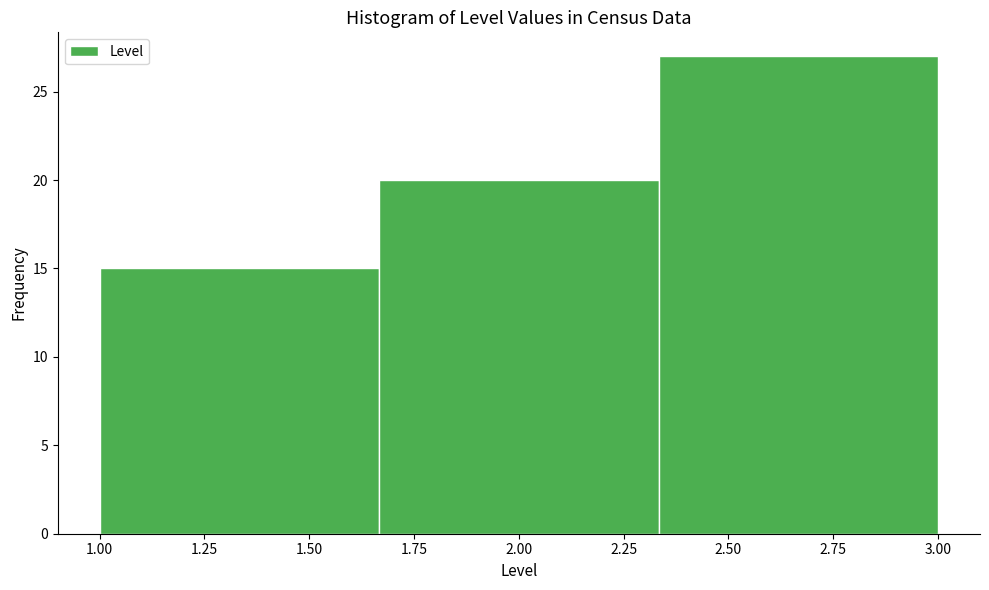

Which range on the x-axis has the tallest bar?

2.35 to 3.00